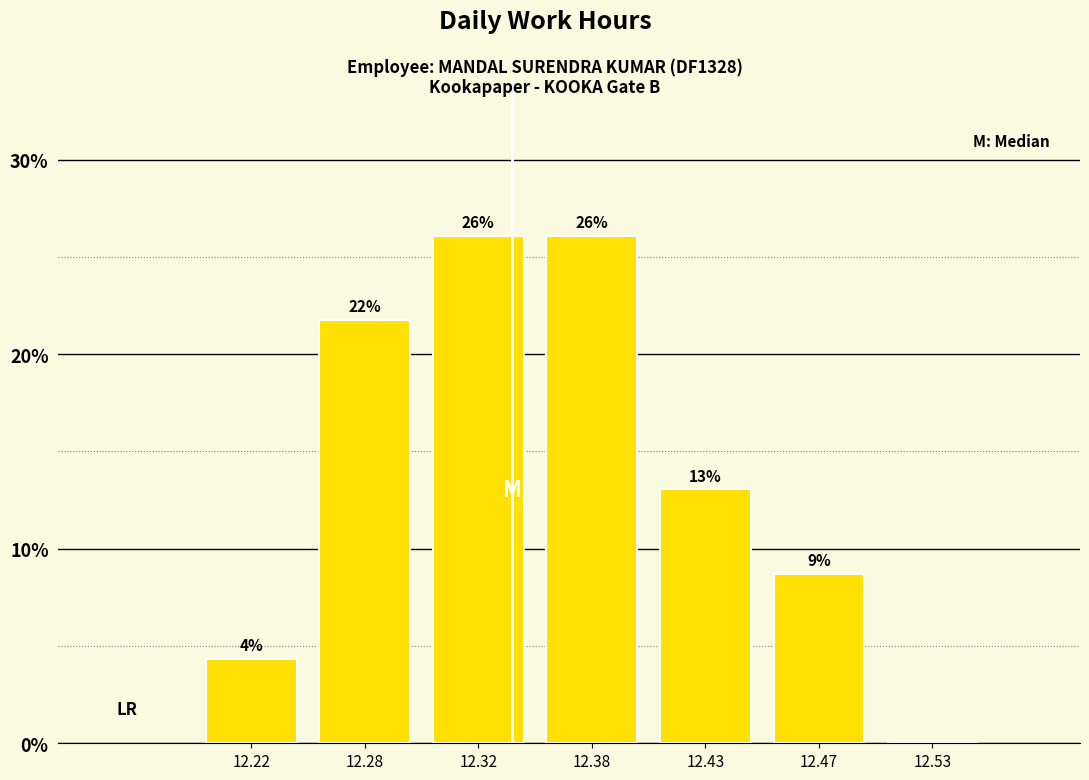

Which has a higher value, 12.22 or 12.38?

12.38